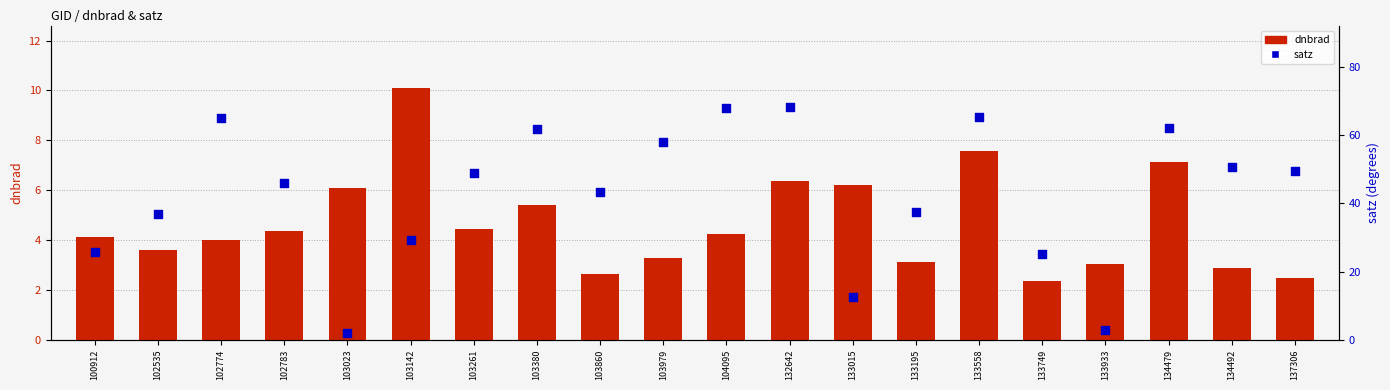

At how many categories does at least one series exceed 18?

17